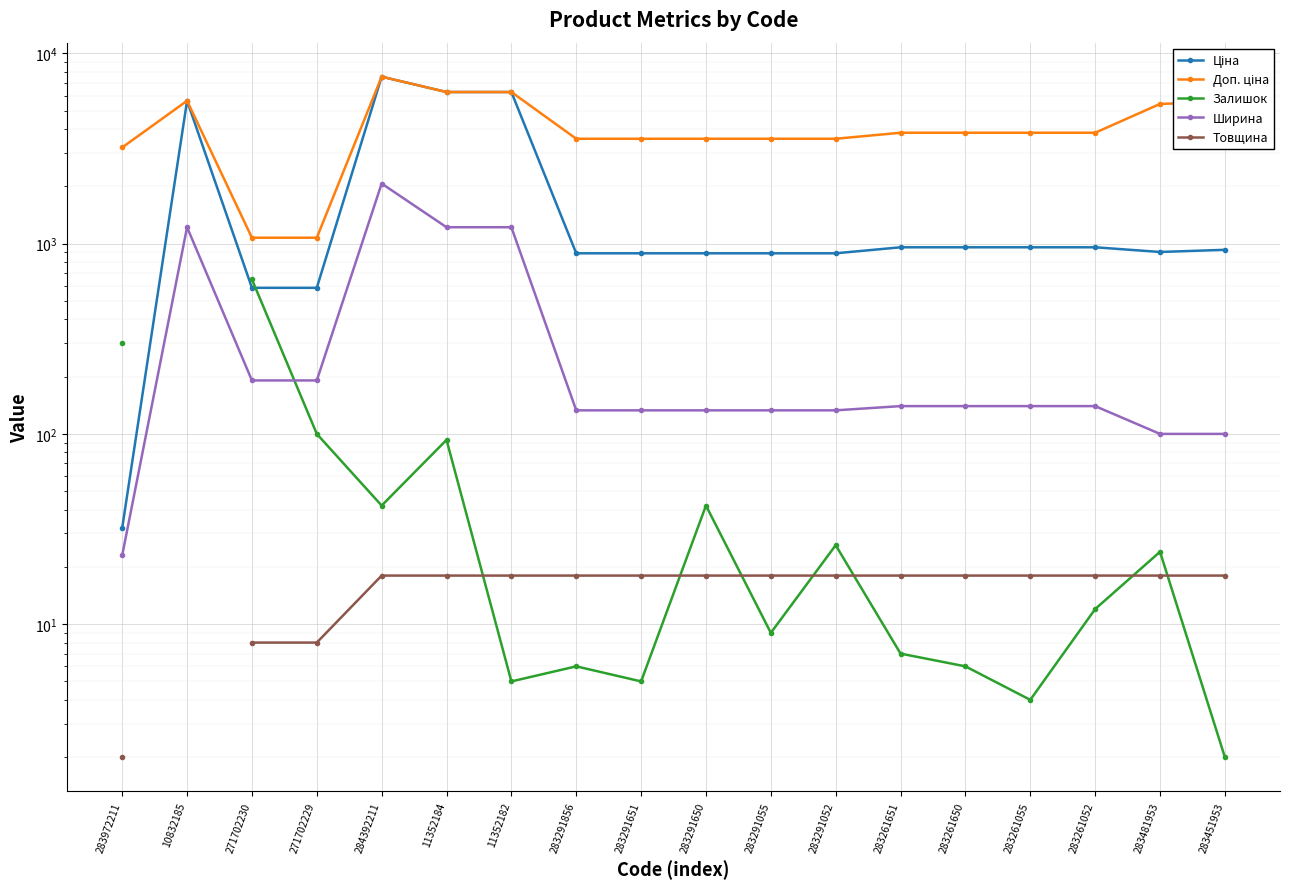

Where is Ціна nearest to the value 3788?

10832185